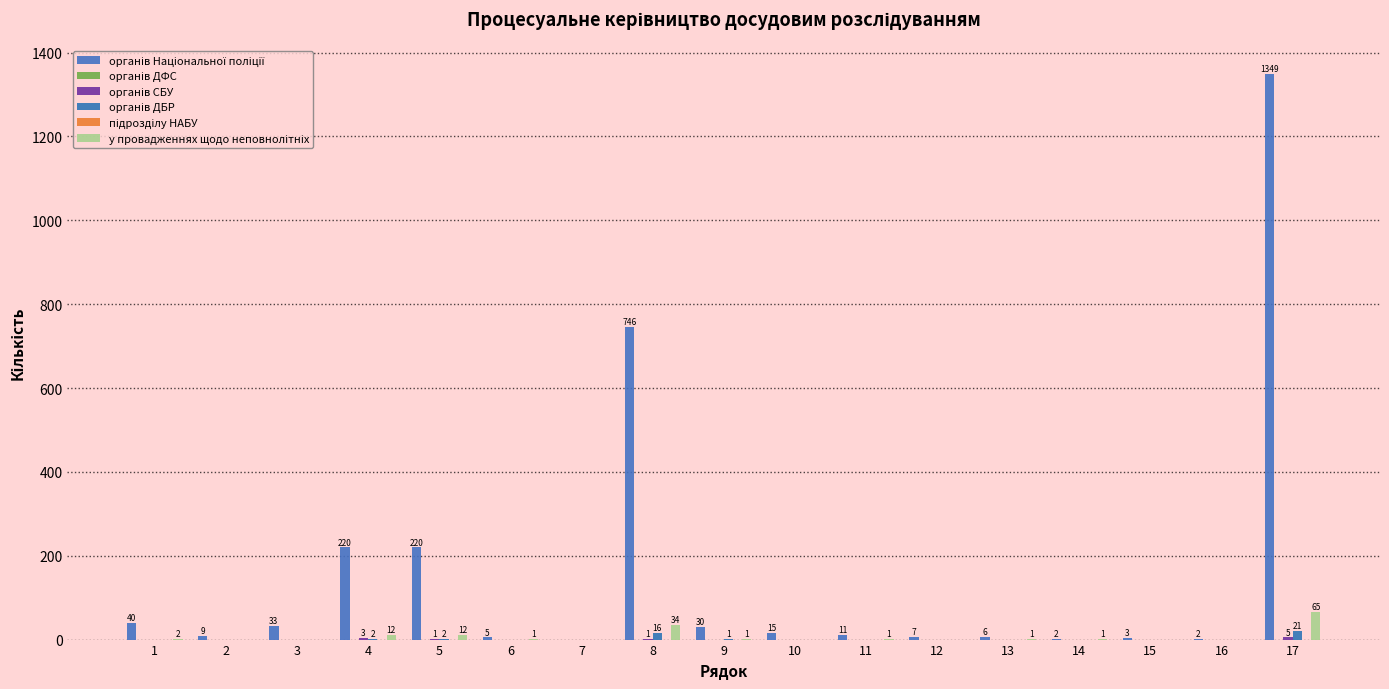

Between 2 and 7, which series saw the biggest shift?

органів Національної поліції